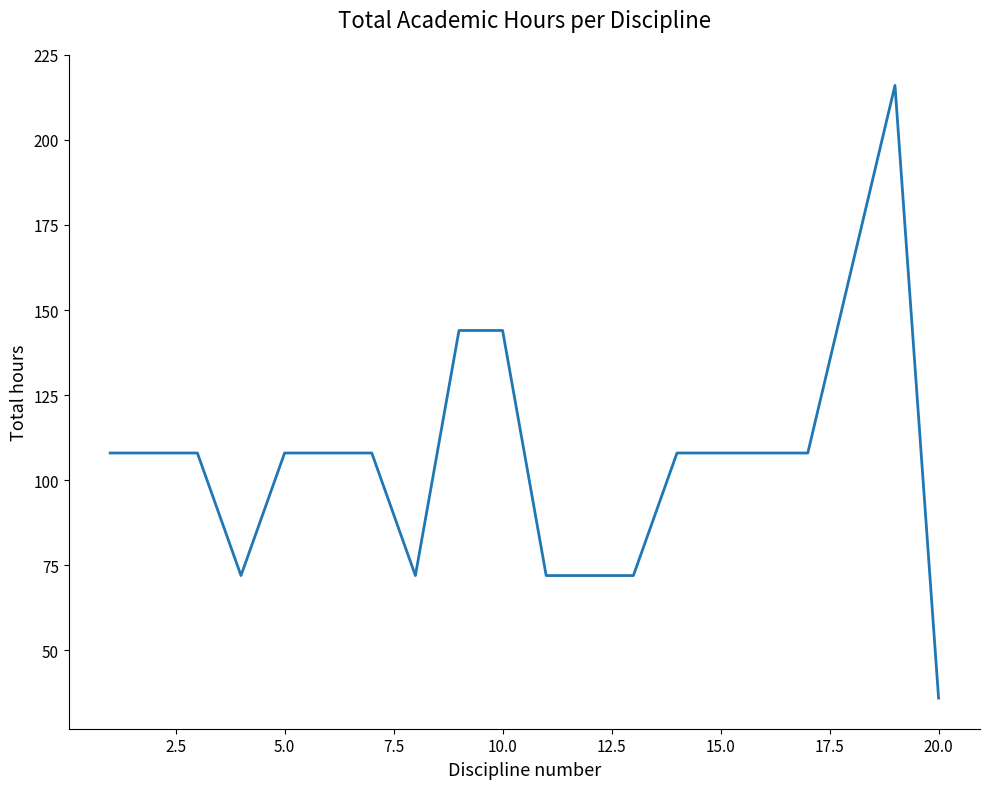

How many distinct data groups are displayed?

1